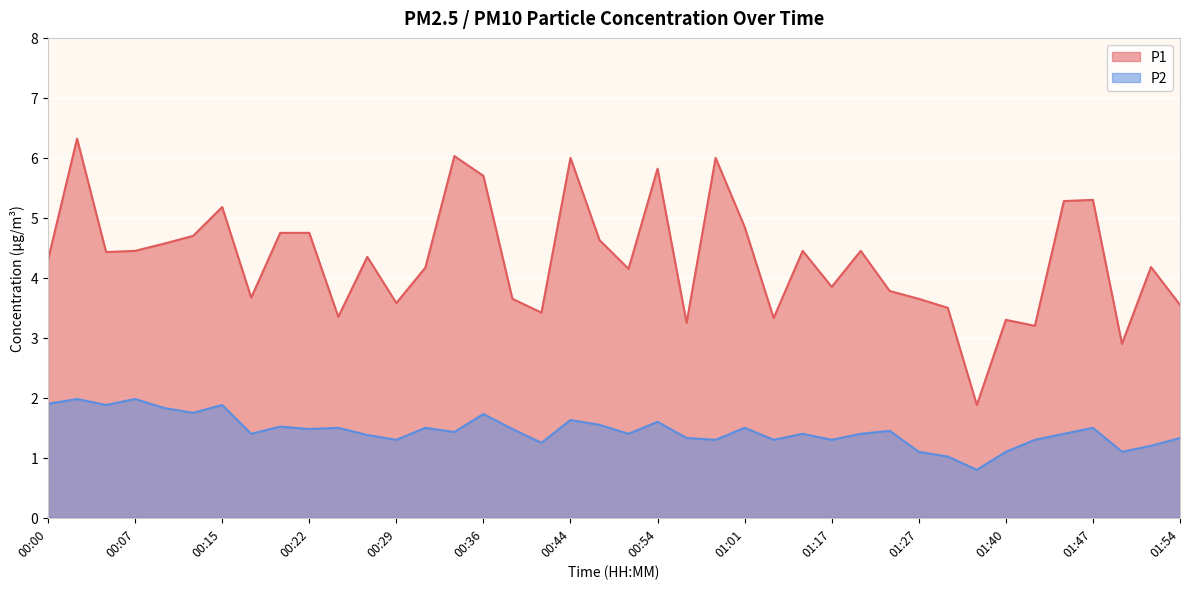

Which series changed the most between 00:24 and 01:09?

P1